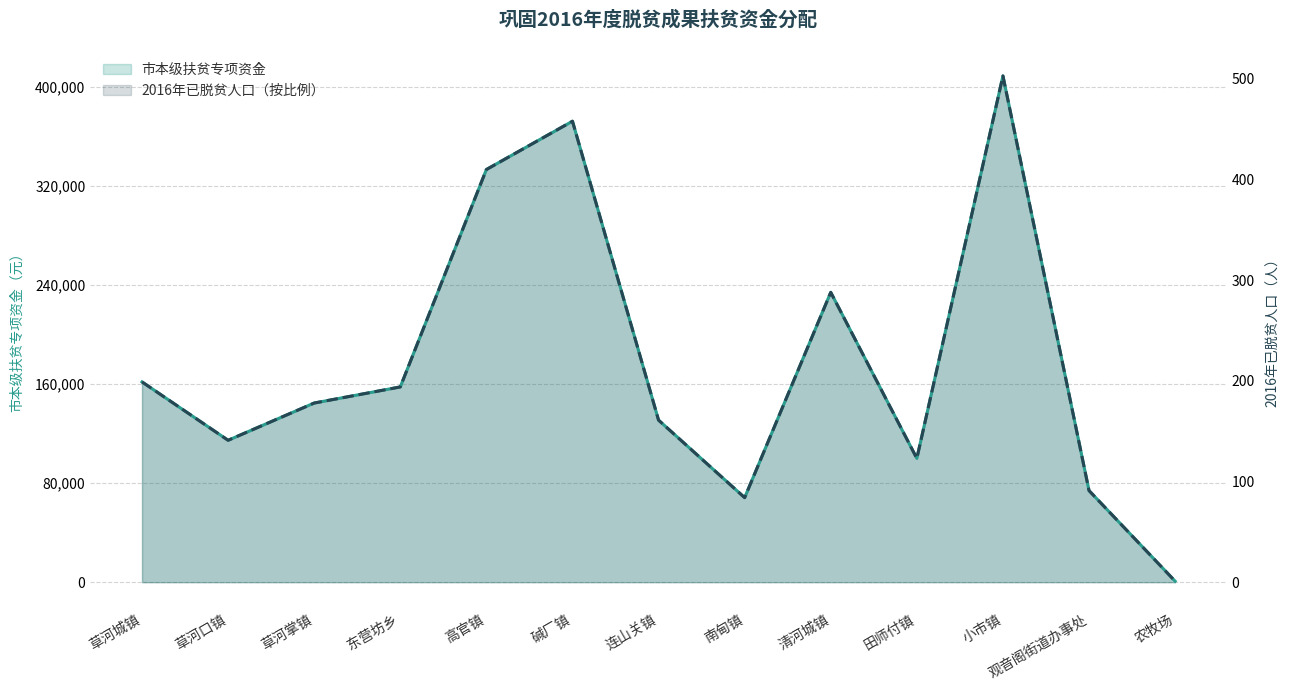

What is the value of the 市本级扶贫专项资金 point at the 4th from the left?

157611.4